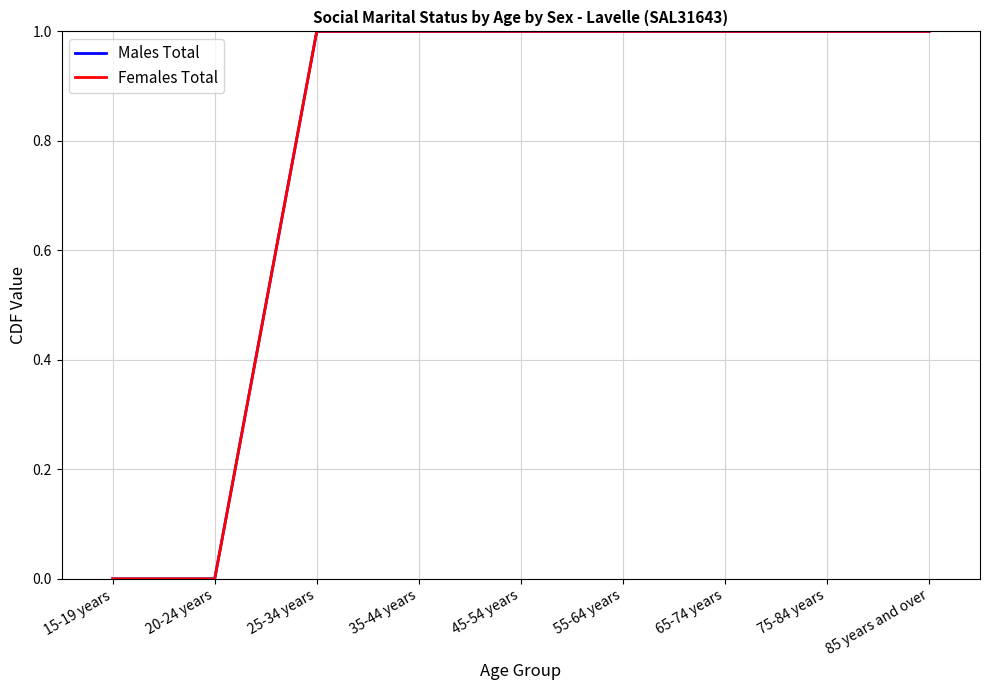

Does the chart display data point markers on the line(s)?

No